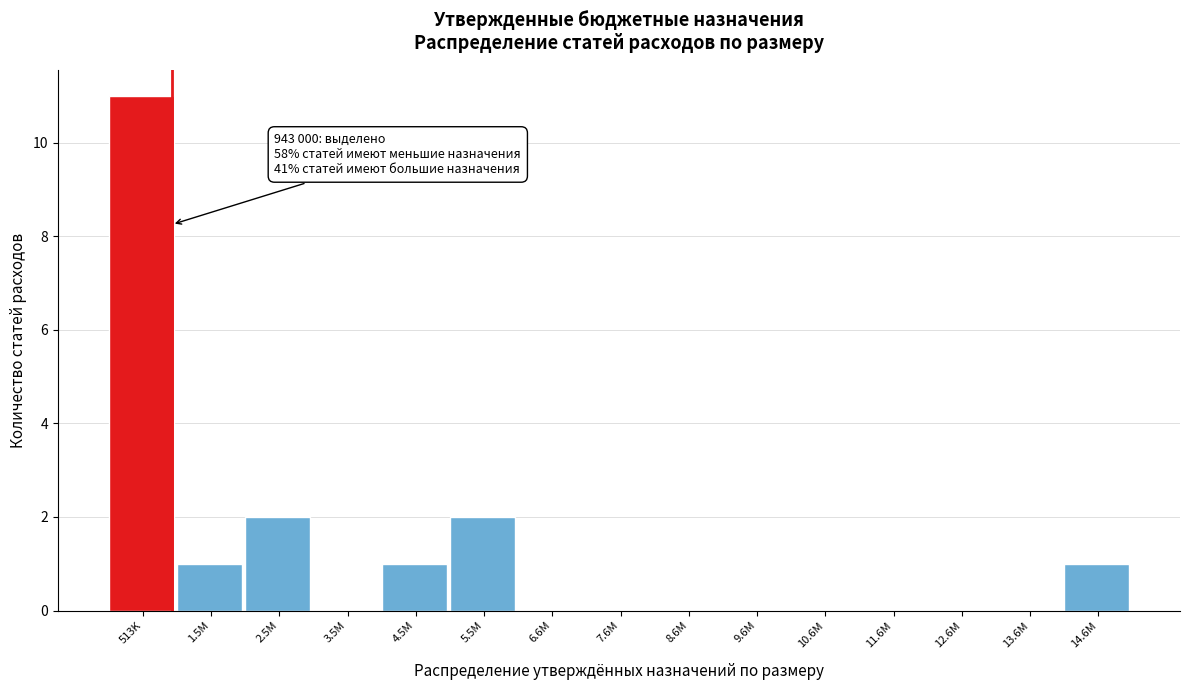

Reading left to right, extract all data points from this chart.

513K=11	1.5M=1	2.5M=2	3.5M=0	4.5M=1	5.5M=2	6.6M=0	7.6M=0	8.6M=0	9.6M=0	10.6M=0	11.6M=0	12.6M=0	13.6M=0	14.6M=1